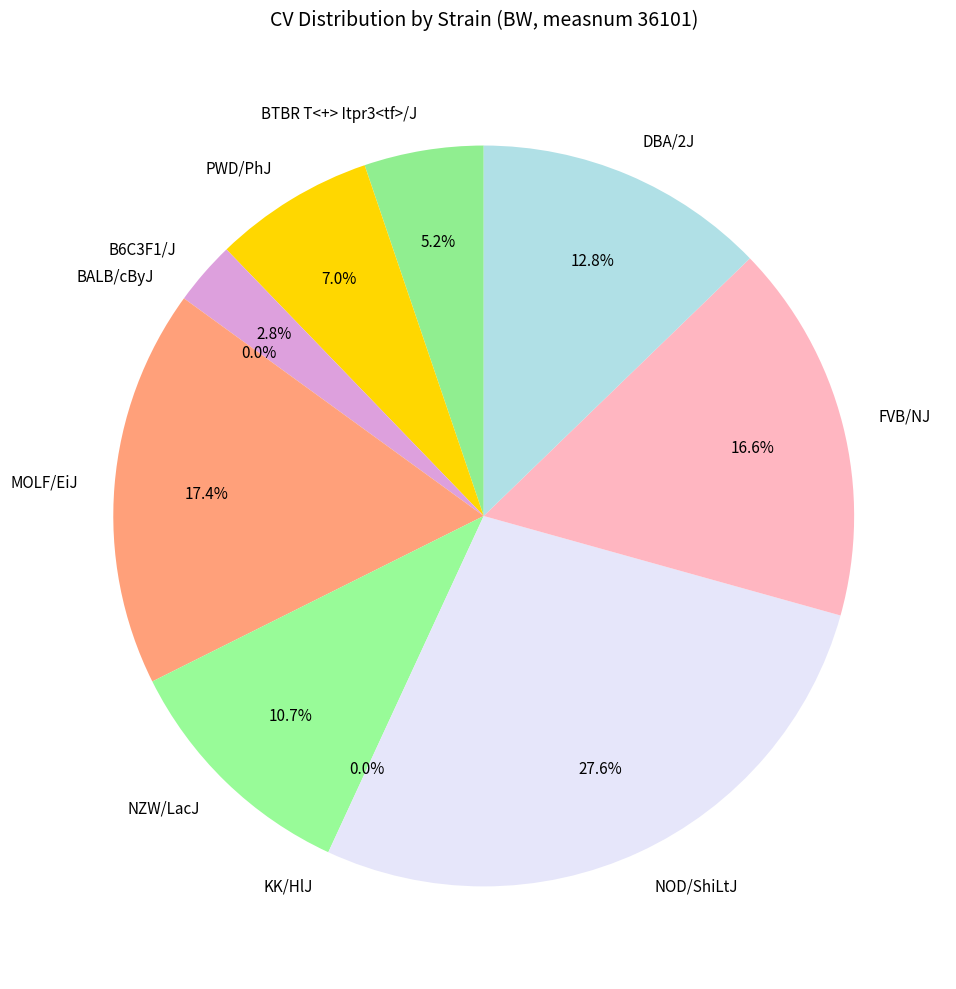

Which slice is the smallest?

BALB/cByJ